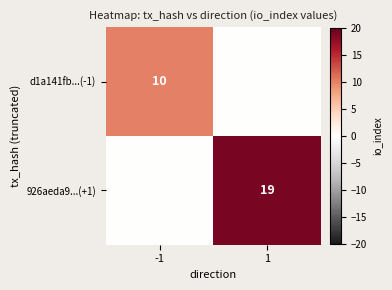

True or false: 926aeda9...(+1) has a value of 26 at 1.

False